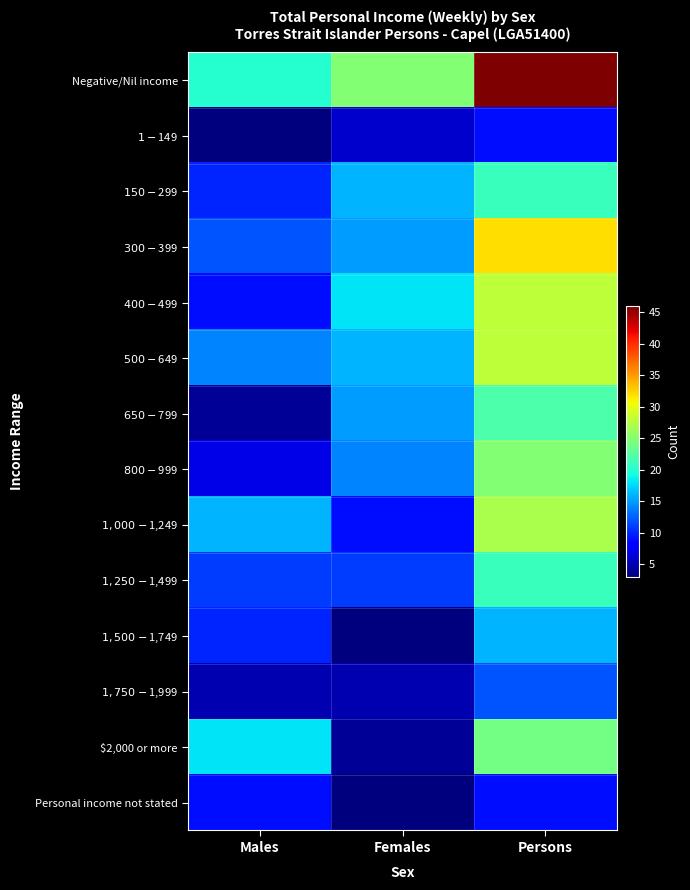

List the series in order of their peak value, lowest first.

$1-$149, Personal income not stated, $1,750-$1,999, $1,500-$1,749, $150-$299, $1,250-$1,499, $650-$799, $2,000 or more, $800-$999, $1,000-$1,249, $400-$499, $500-$649, $300-$399, Negative/Nil income